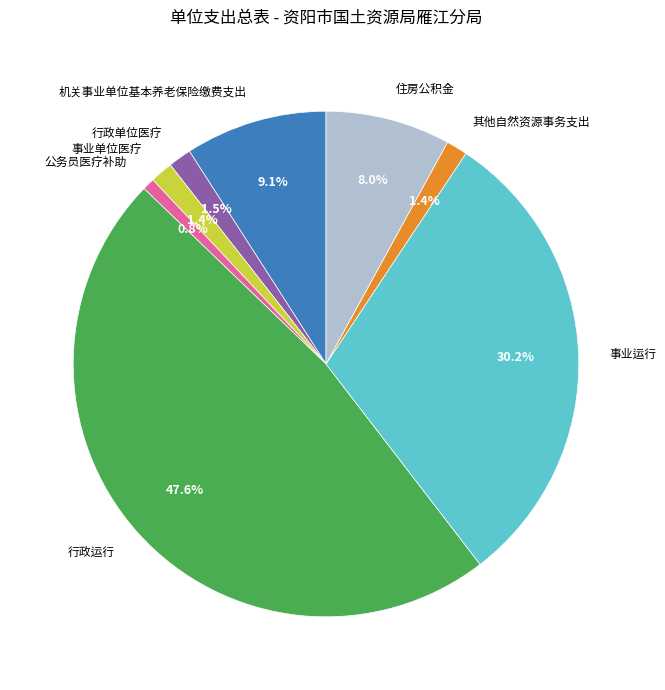

What portion of the pie excludes 公务员医疗补助?

99.2%